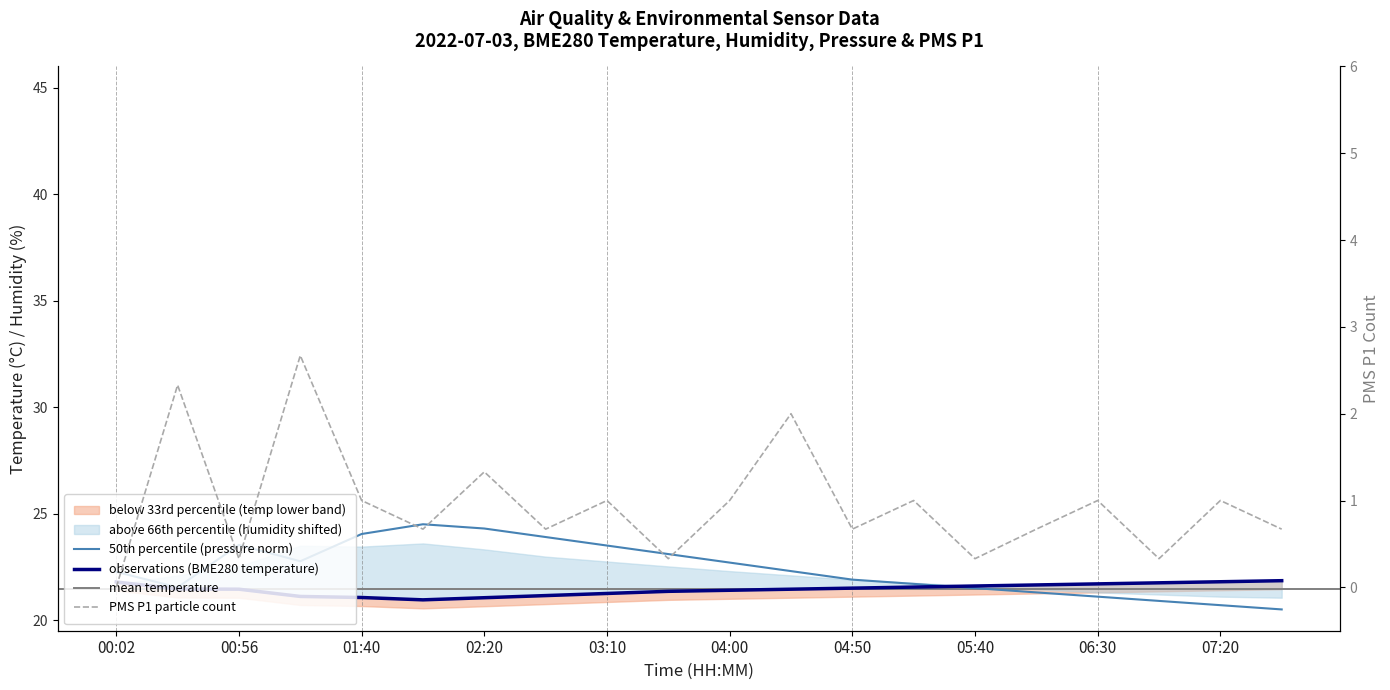

Which series has the widest spread of values?

BME280_pressure_norm